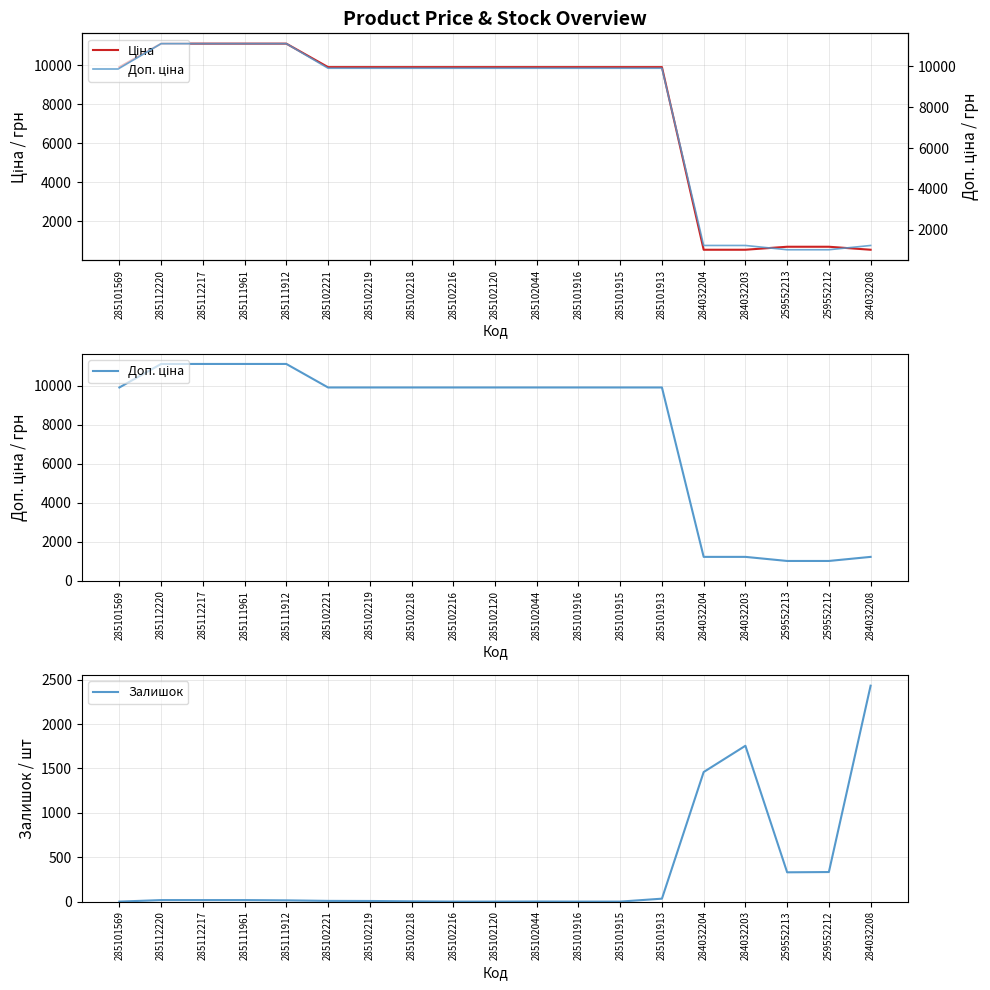

Reading left to right, list all the values displayed in this chart.

Ціна: 9908.5	11113.6	11113.6	11113.6	11113.6	9908.5	9908.5	9908.5	9908.5	9908.5	9908.5	9908.5	9908.5	9908.5	535.4	535.4	689.1	689.1	535.4
Доп. ціна: 9908.5	11113.6	11113.6	11113.6	11113.6	9908.5	9908.5	9908.5	9908.5	9908.5	9908.5	9908.5	9908.5	9908.5	1227.2	1227.2	1017.8	1017.8	1227.2
Залишок: 0.0	17.0	17.0	17.0	14.0	8.0	7.0	3.0	0.0	0.0	1.0	0.0	0.0	33.0	1460.0	1756.0	330.0	333.0	2433.0